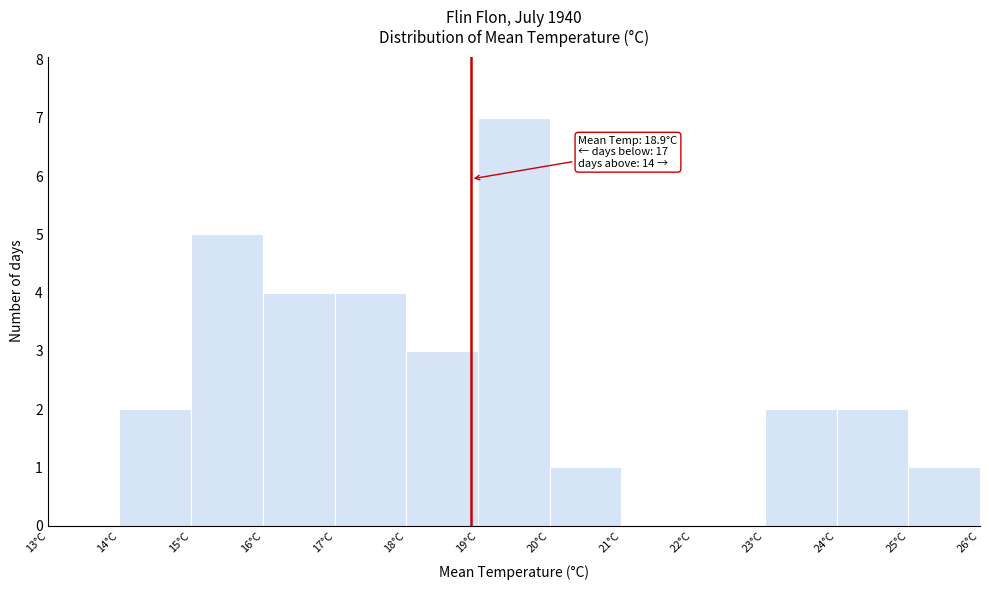

Over which range of the x-axis is the bar tallest?

19 to 20